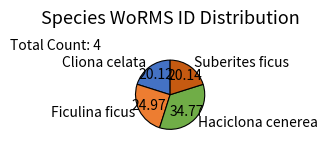

Between Ficulina ficus and Haciclona cenerea, which is larger?

Haciclona cenerea